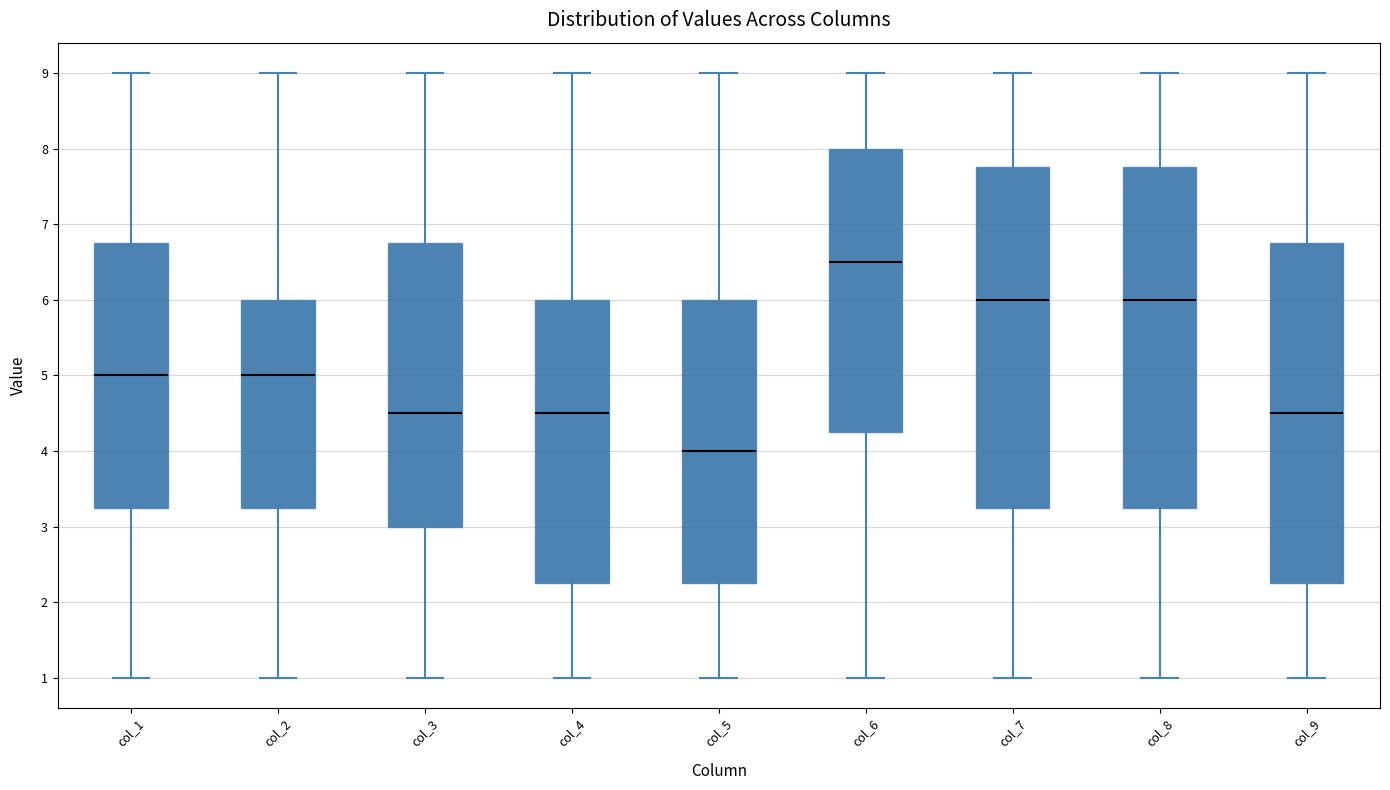

Which box has the lowest median line?

col_5